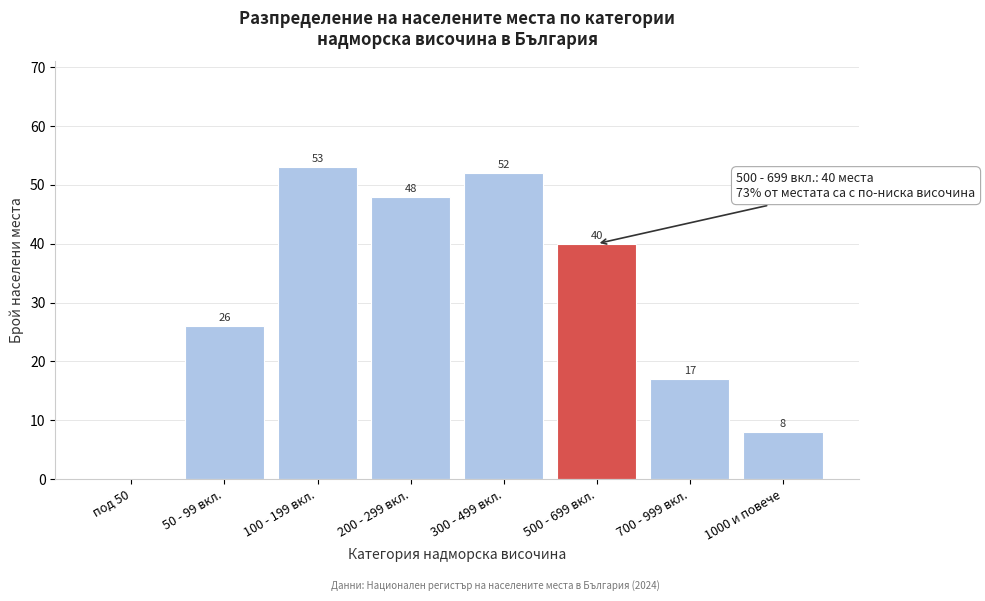

Reading left to right, list all the values displayed in this chart.

под 50=0	50 - 99 вкл.=26	100 - 199 вкл.=53	200 - 299 вкл.=48	300 - 499 вкл.=52	500 - 699 вкл.=40	700 - 999 вкл.=17	1000 и повече=8